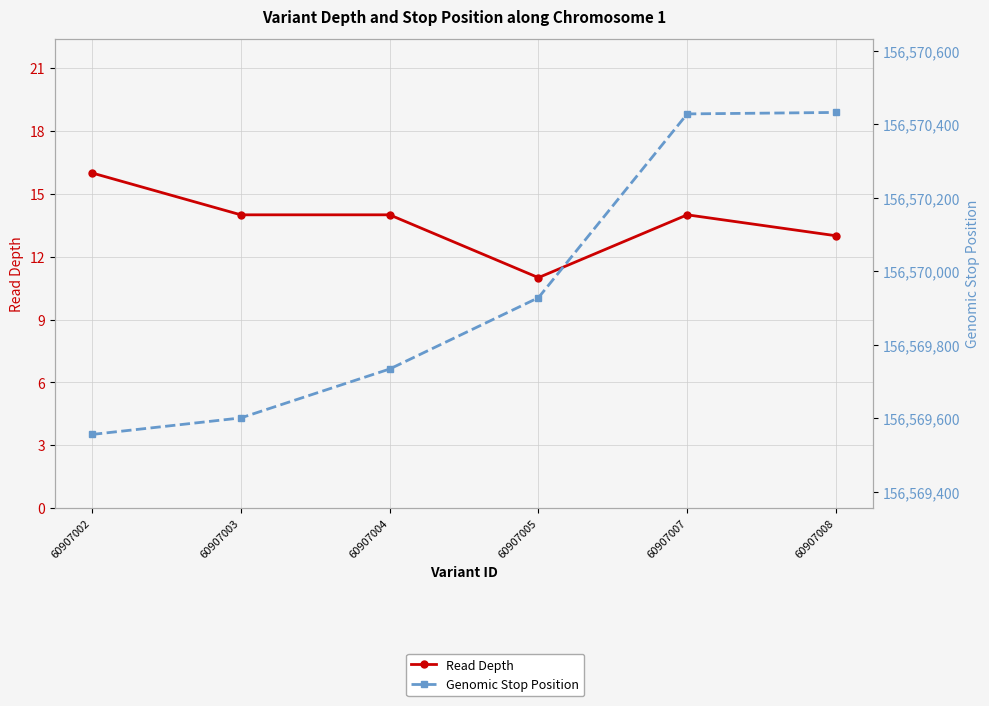

At which label does Genomic Stop Position first exceed 156569928?

60907007